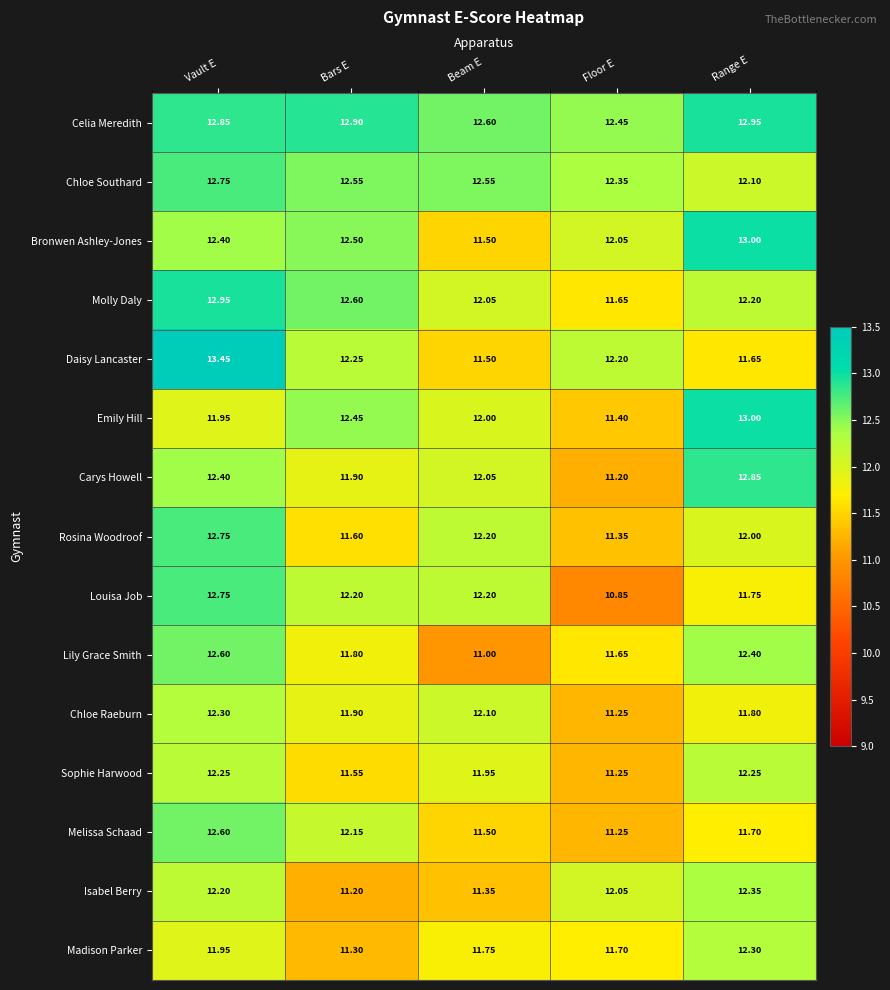

Which category has the highest value across all series?

Vault E